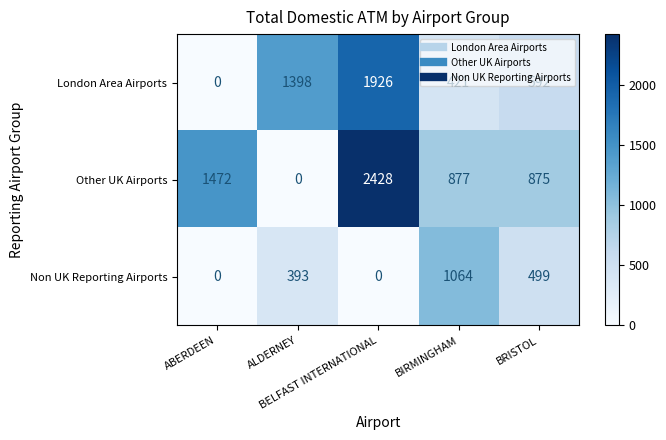

What is the sum of all Other UK Airports values?

5652